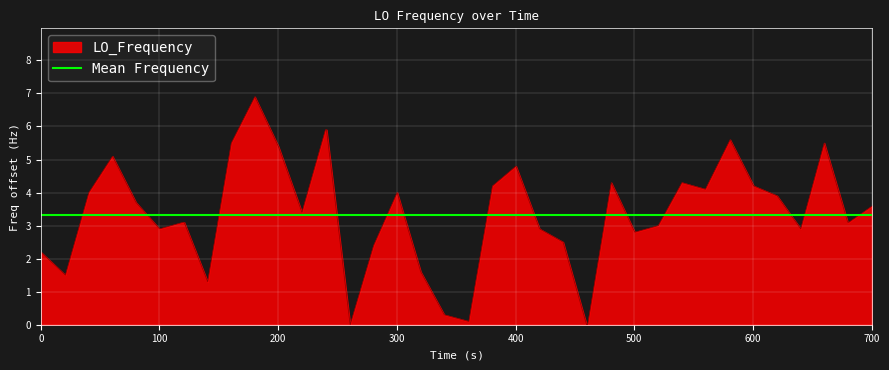

List the series in order of their peak value, lowest first.

Mean Frequency, LO_Frequency